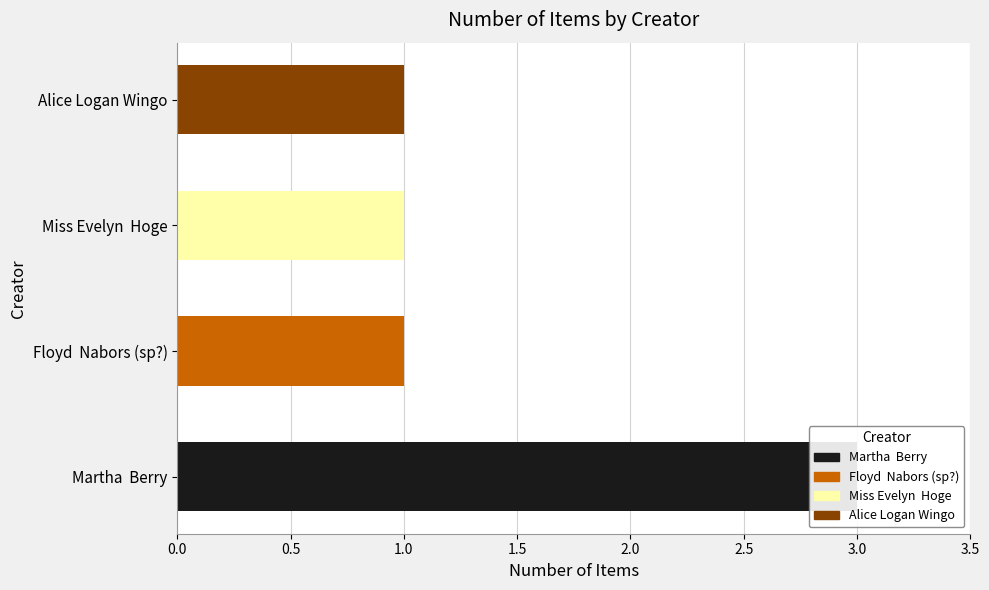

Reading left to right, extract all data points from this chart.

3	1	1	1